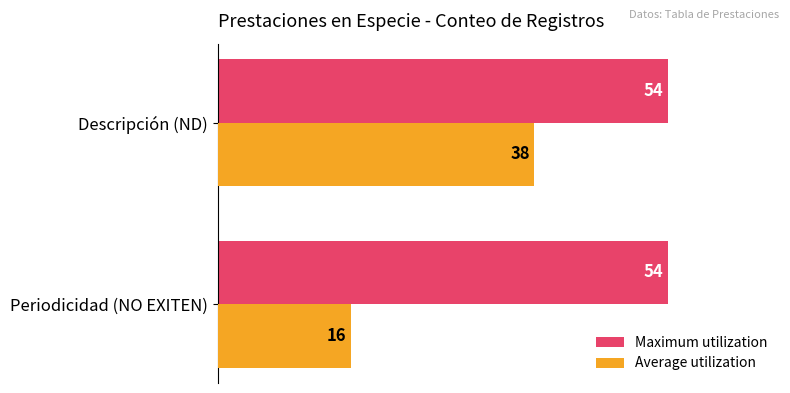

Which series changed the most between Periodicidad (NO EXITEN) and Descripción (ND)?

Average utilization